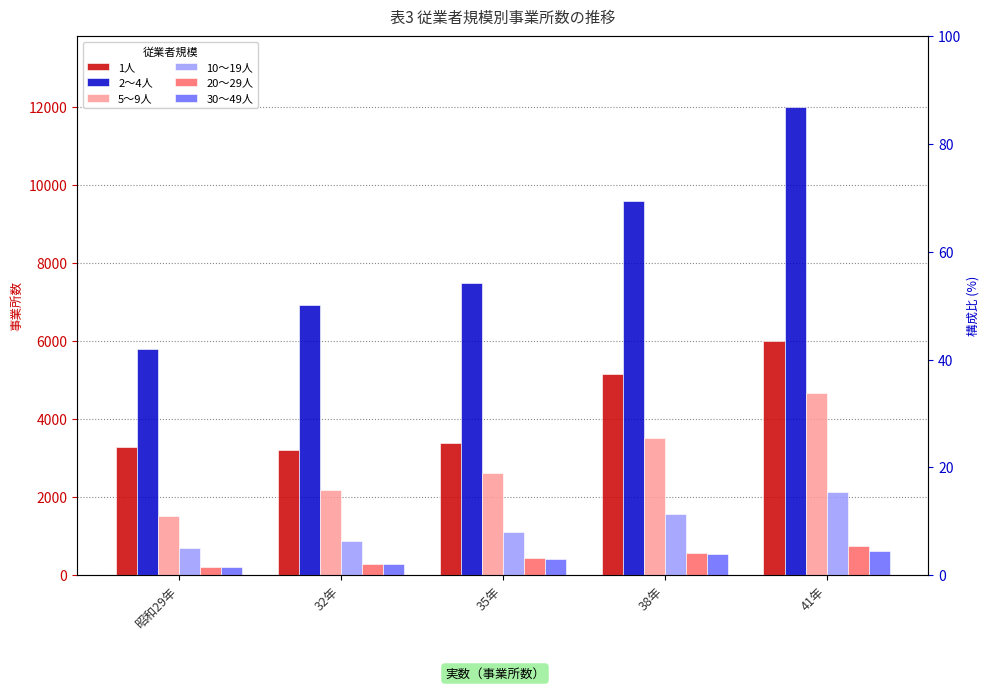

What position from the right is 昭和29年?

5